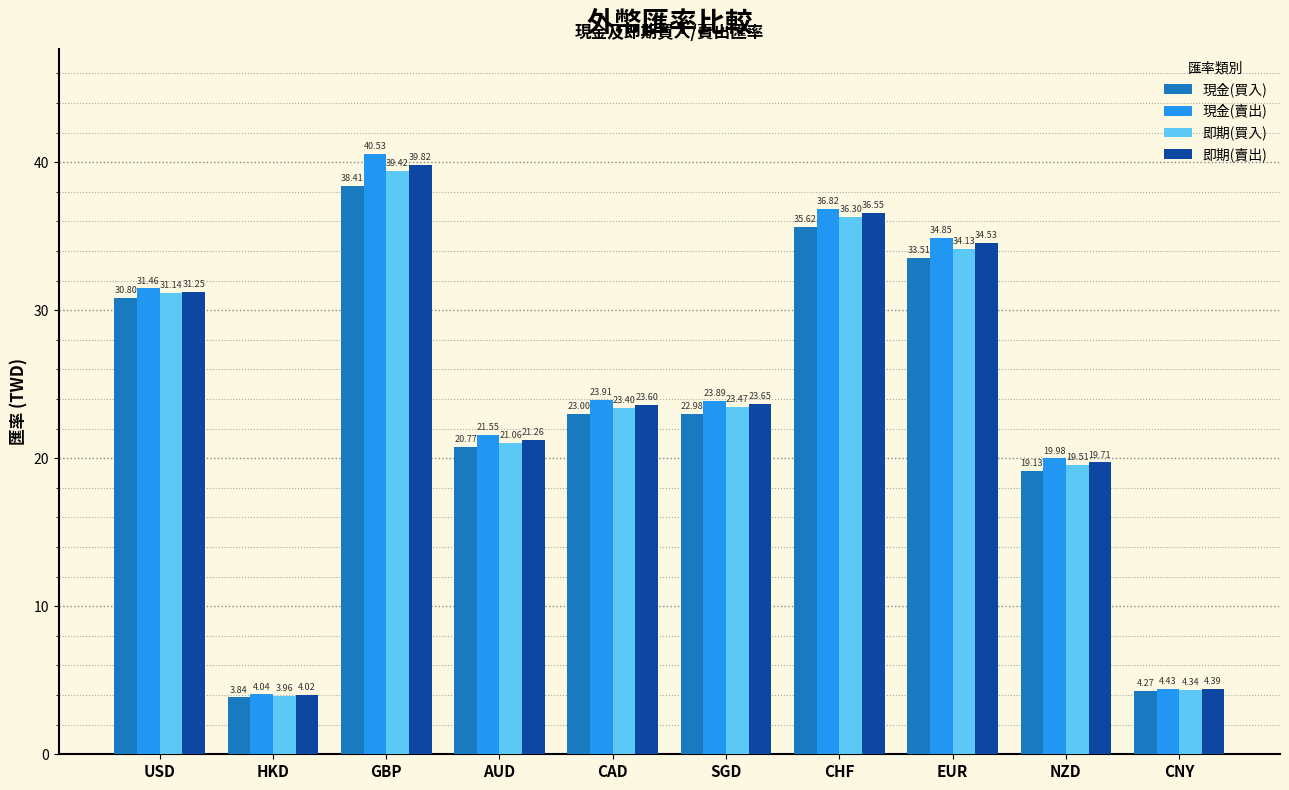

What is the maximum value for 現金(買入)?

38.4